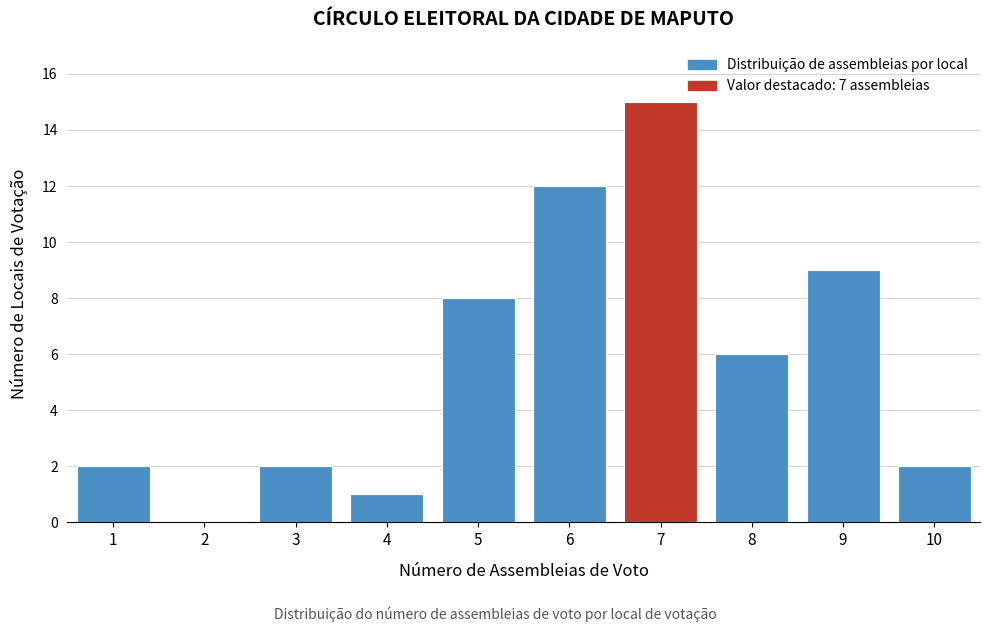

Reading right to left, list all the values displayed in this chart.

10=2	9=9	8=6	7=15	6=12	5=8	4=1	3=2	2=0	1=2